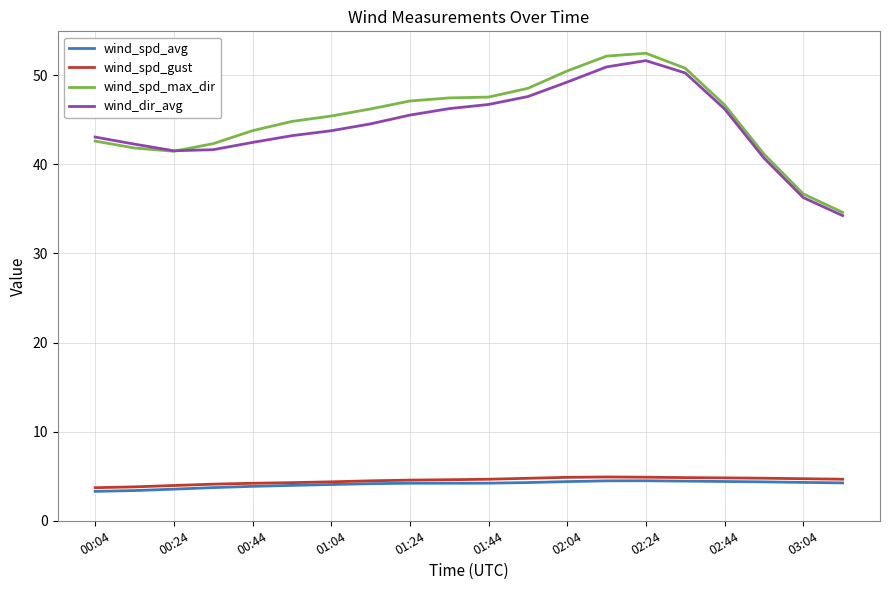

True or false: wind_dir_avg and wind_spd_avg cross at least once.

False